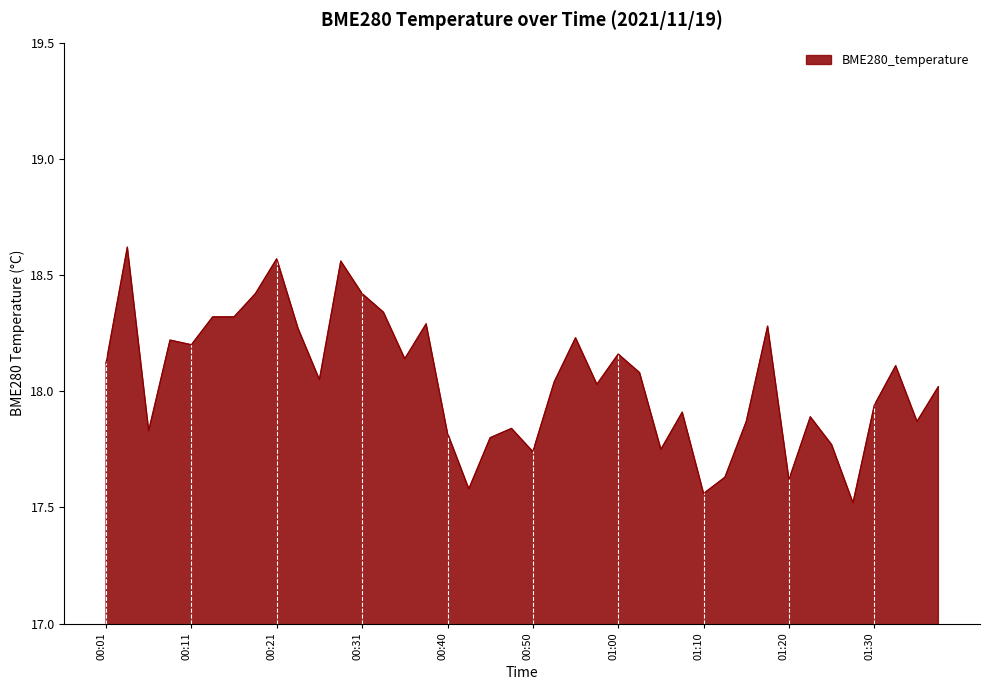

What is the difference between the maximum and minimum values?

1.1